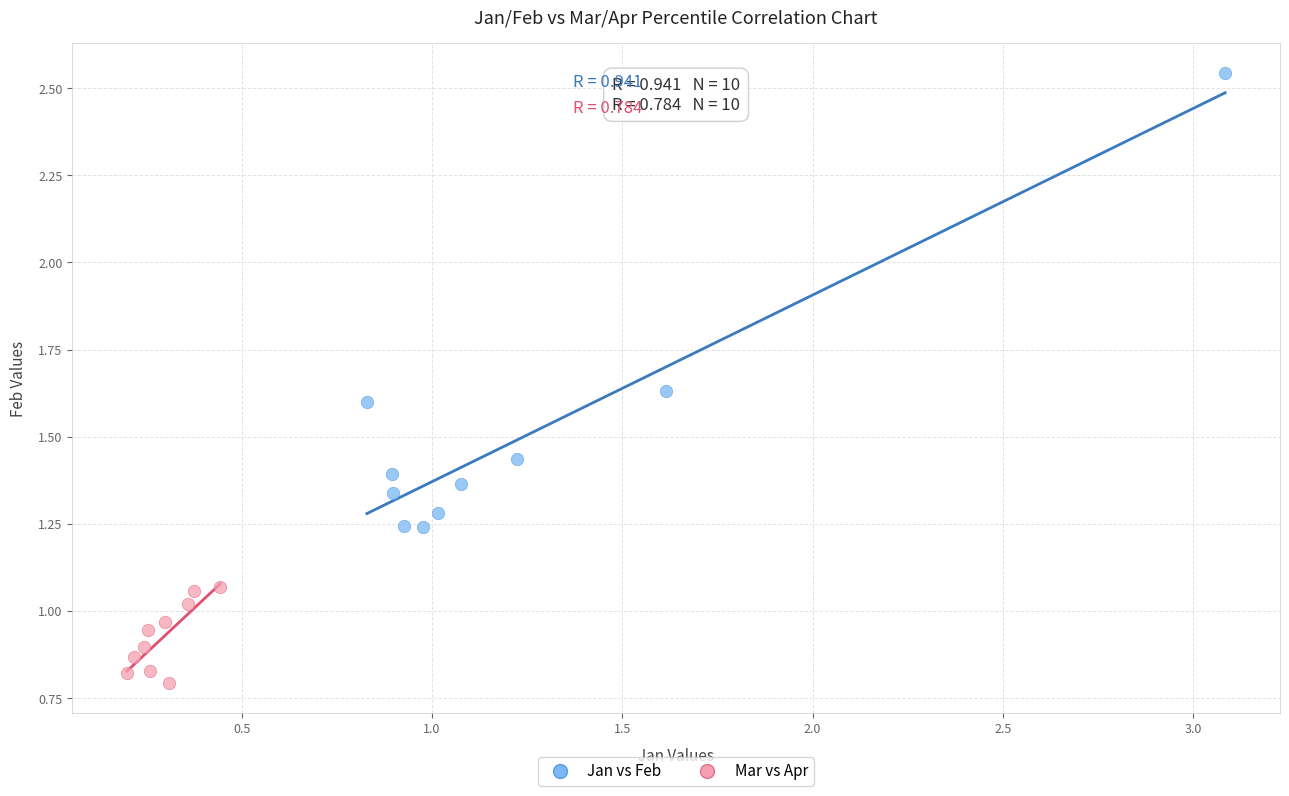

Which series has the largest Y range (max minus min)?

Jan vs Feb